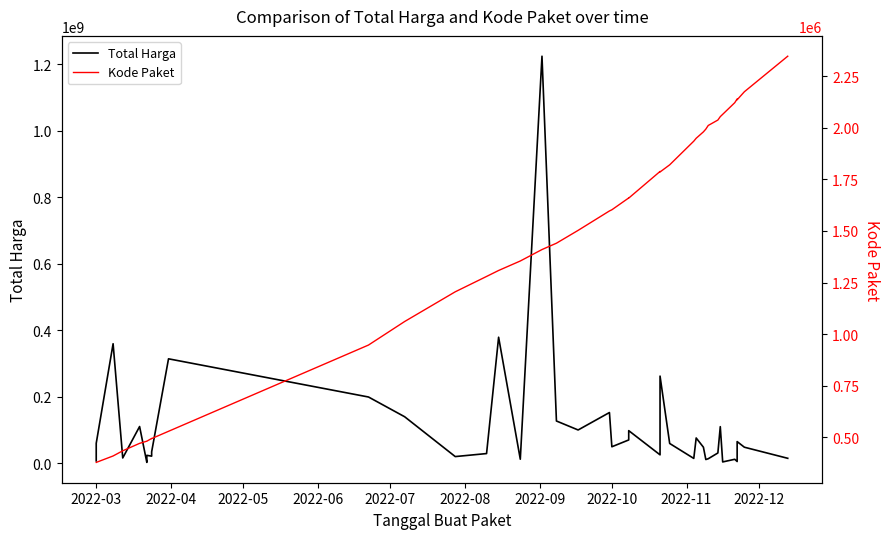

List the series in order of their peak value, highest first.

Total Harga, Kode Paket